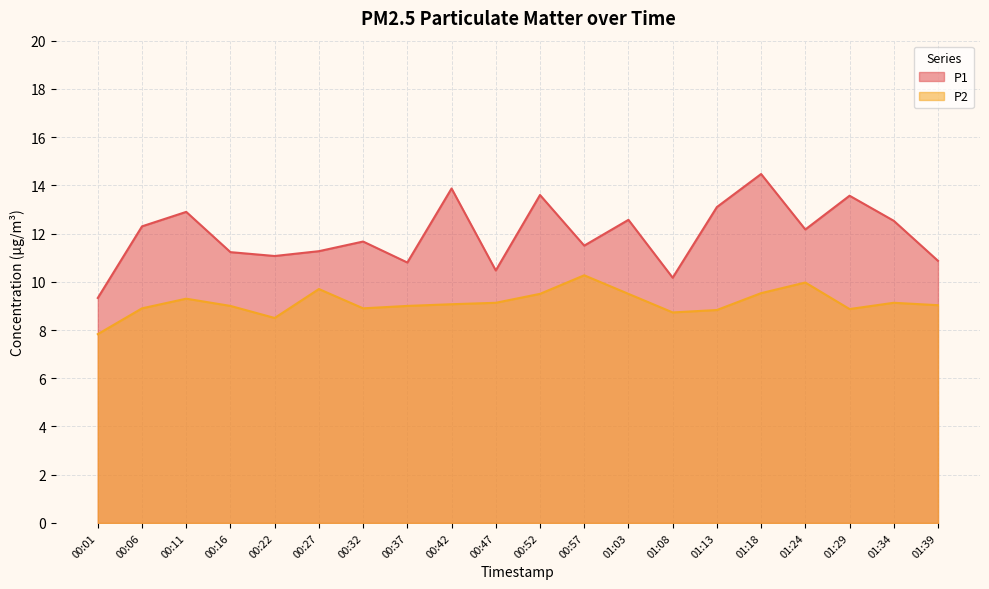

What is the difference between the highest and lowest values at 01:08?

1.4